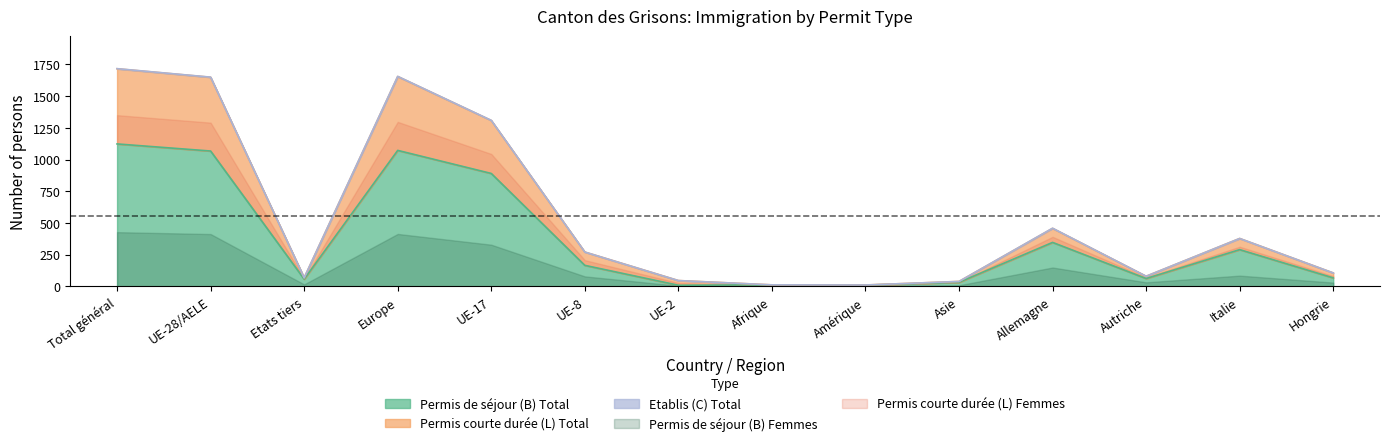

The Permis de séjour (B) Total series shows 1785 at Europe. True or false?

False